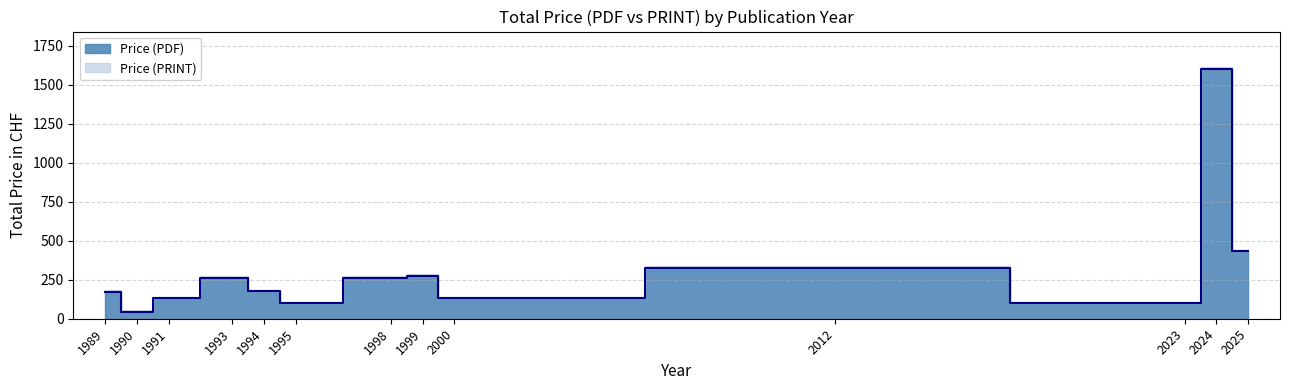

What are all the series names shown in the legend?

Price (PDF), Price (PRINT)